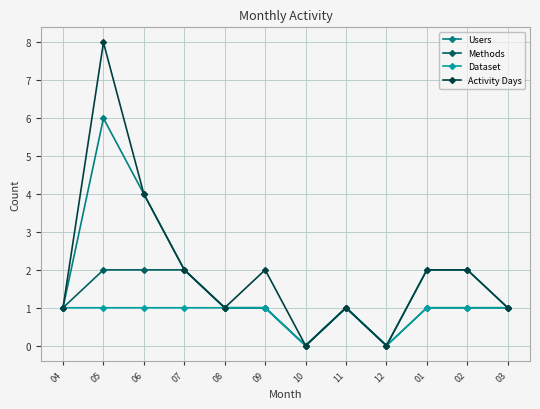

The value of Activity Days at 01 is 3. True or false?

False